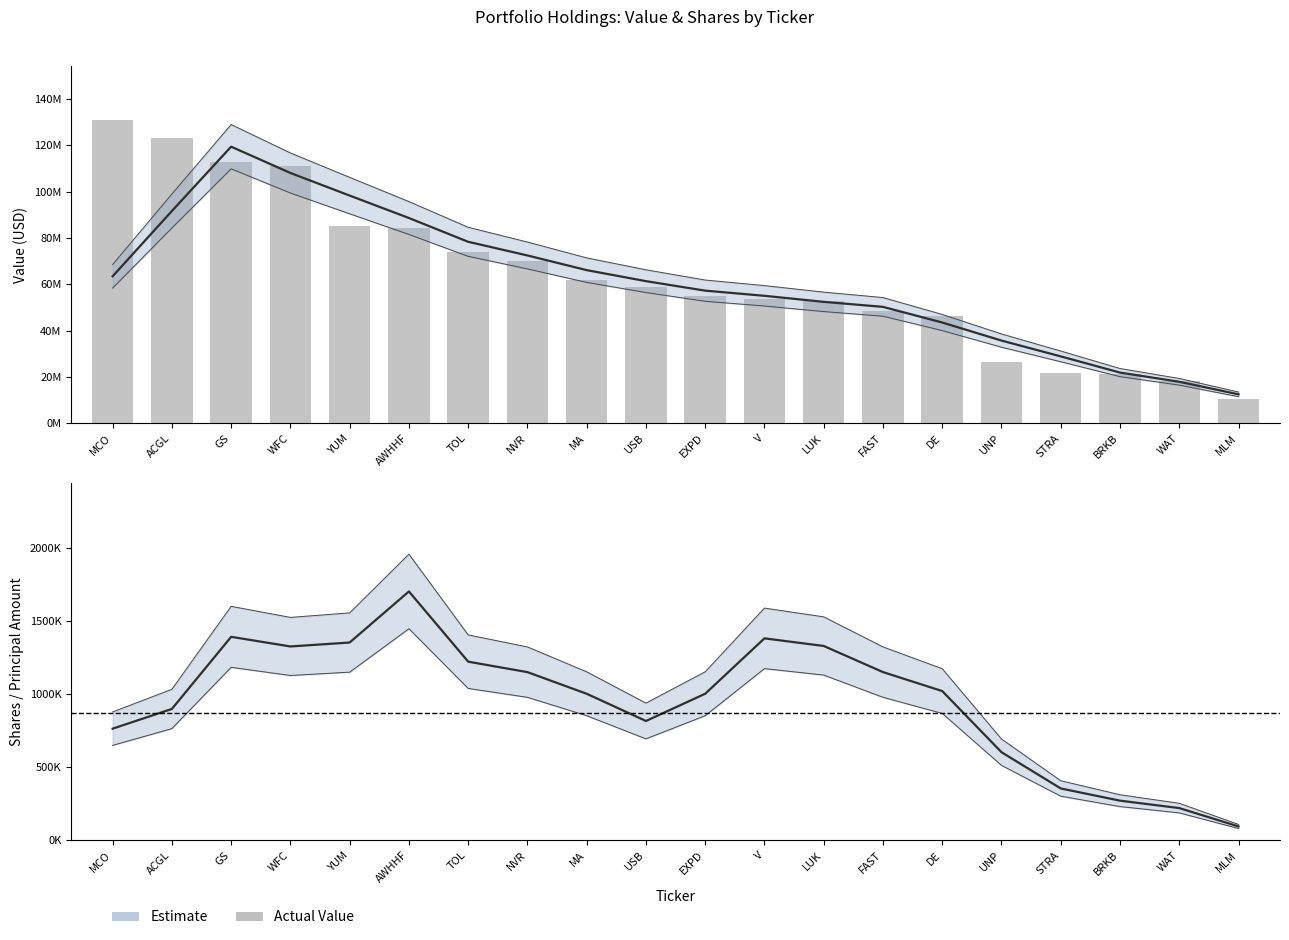

At MA, list the series in order from smallest to largest.

Value (smoothed), Shares (smoothed)